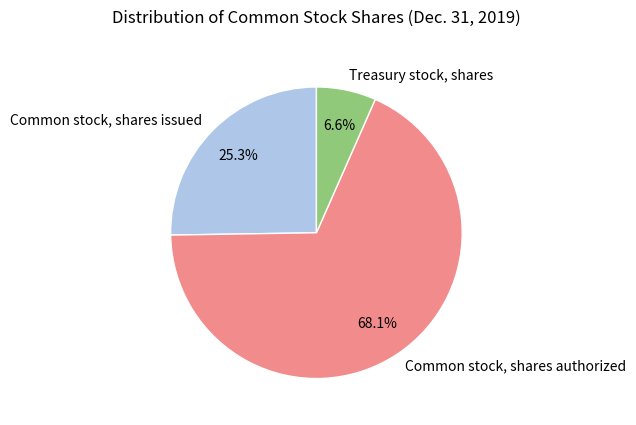

Between Common stock, shares issued and Treasury stock, shares, which is larger?

Common stock, shares issued